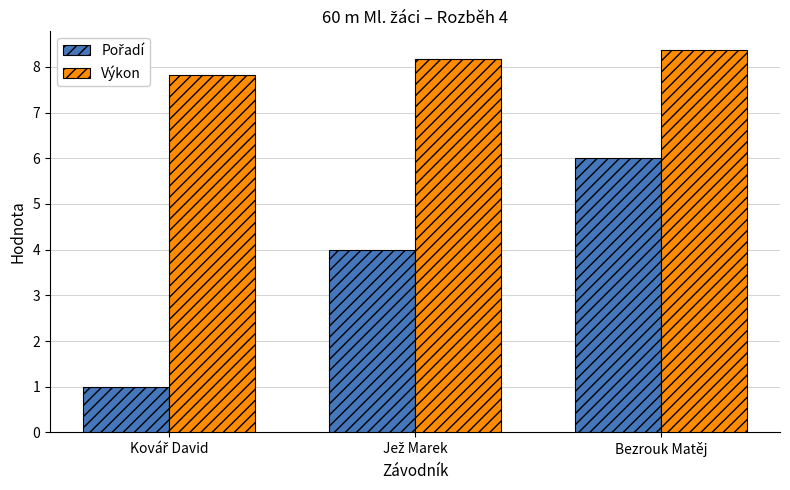

What is the minimum value for Výkon?

7.8